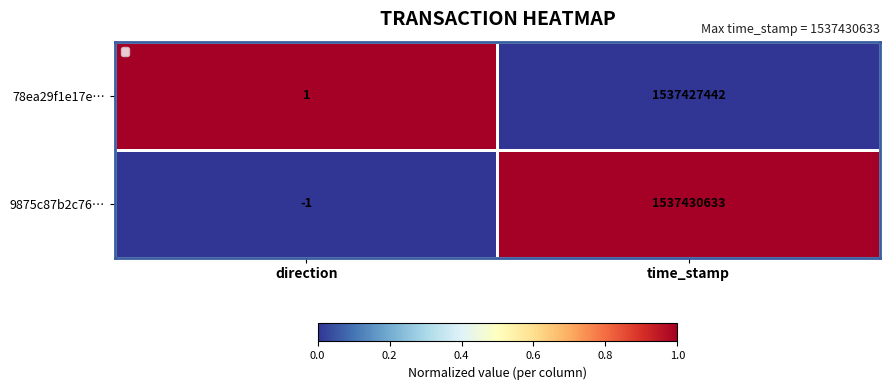

The value of 9875c87b2c76… at direction is -1. True or false?

True